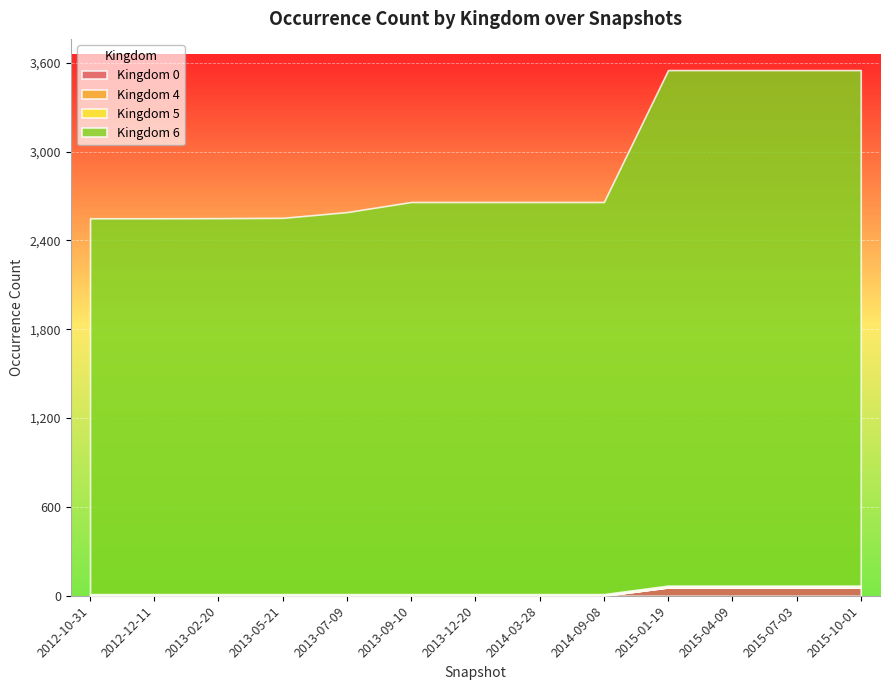

What is the total value across all series at 2013-07-09?

2591